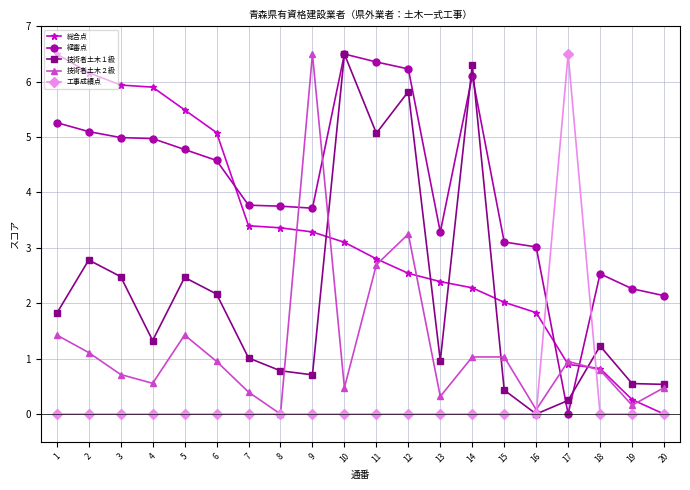

What are all the series names shown in the legend?

総合点, 経審点, 技術者土木１級, 技術者土木２級, 工事成績点